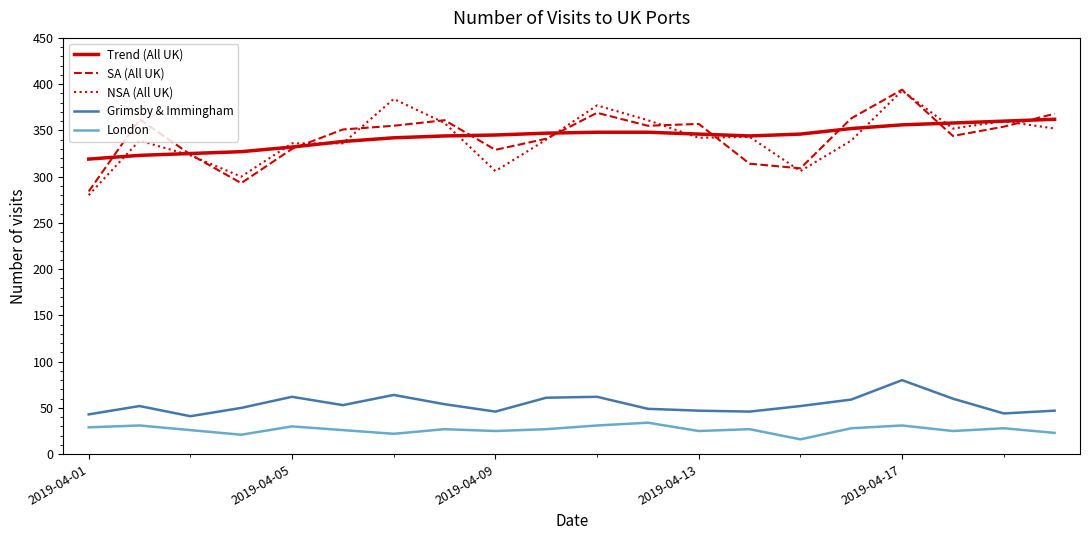

What is the sum of all Trend (All UK) values?

6862